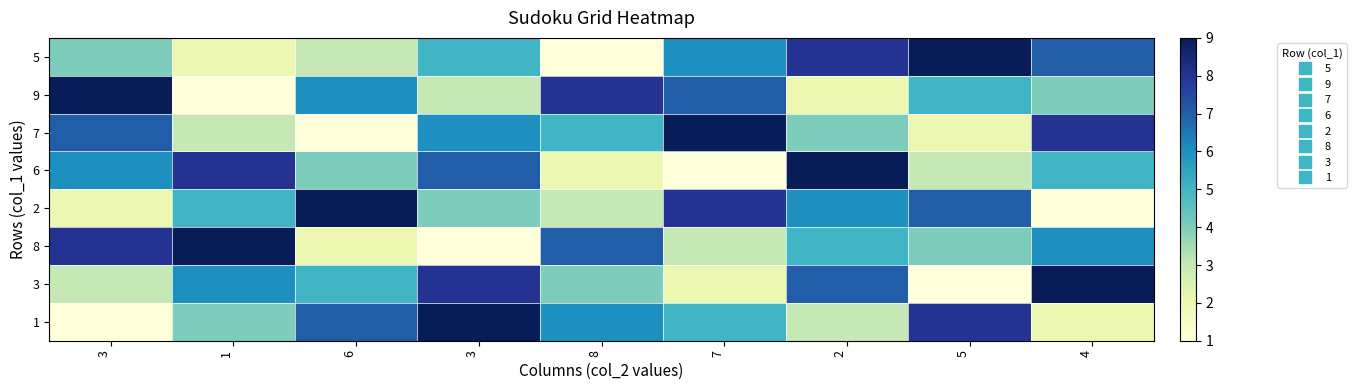

What is the difference between the highest and lowest values at 1?

8